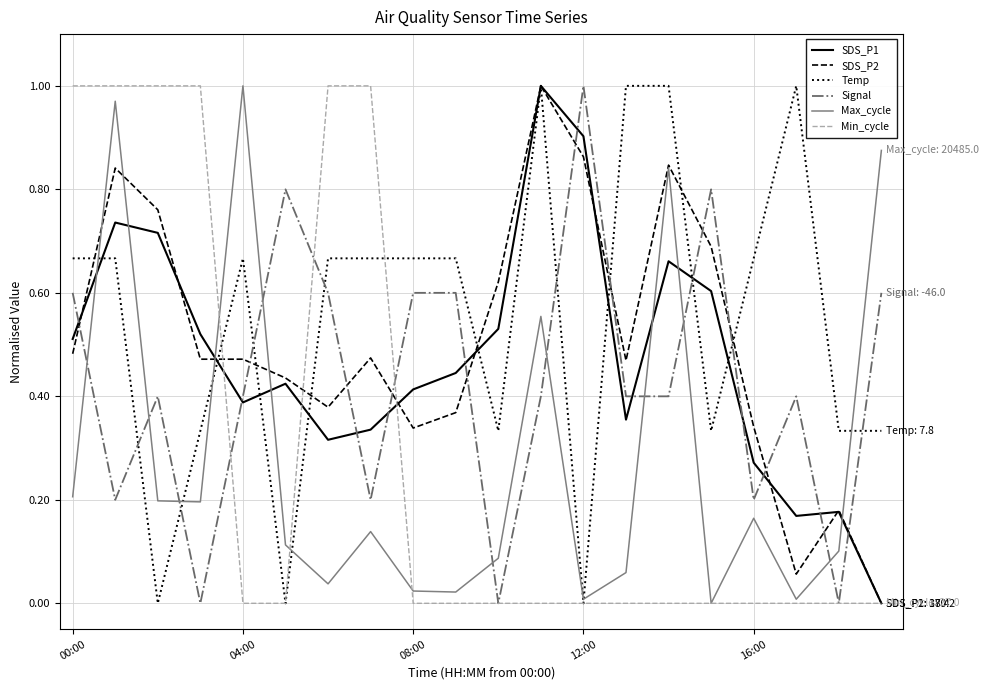

What is the sum of all Min_cycle values?

6.0